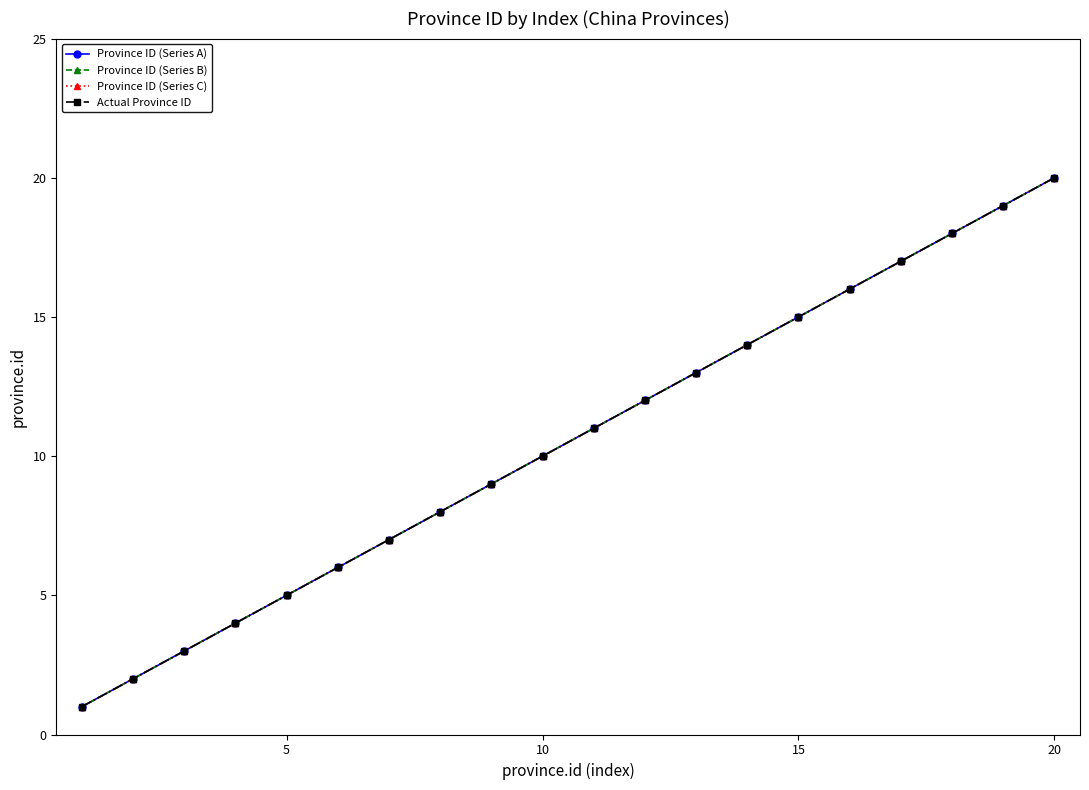

What is the difference between the maximum and minimum values in the Province ID (Series A) series?

19